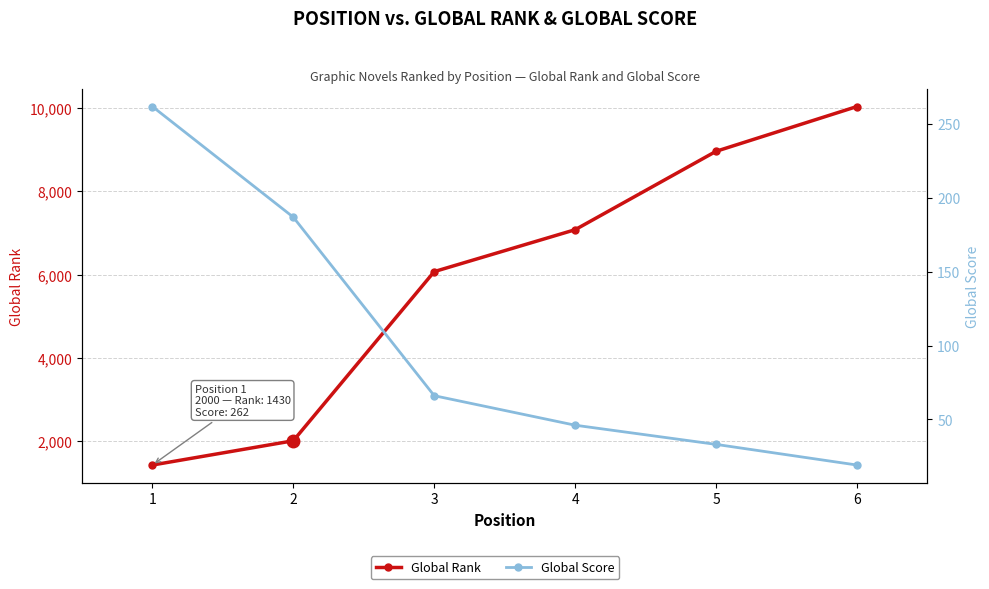

What is the difference between the maximum and minimum values in the Global Score series?

243